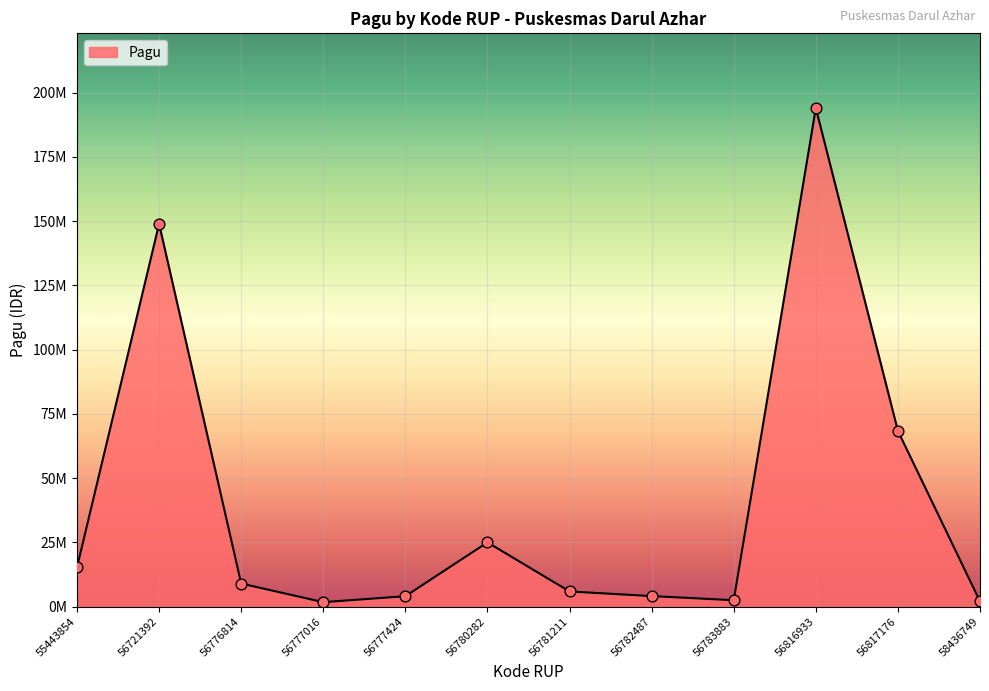

What is the change in value from 56721392 to 58436749?

-146883400